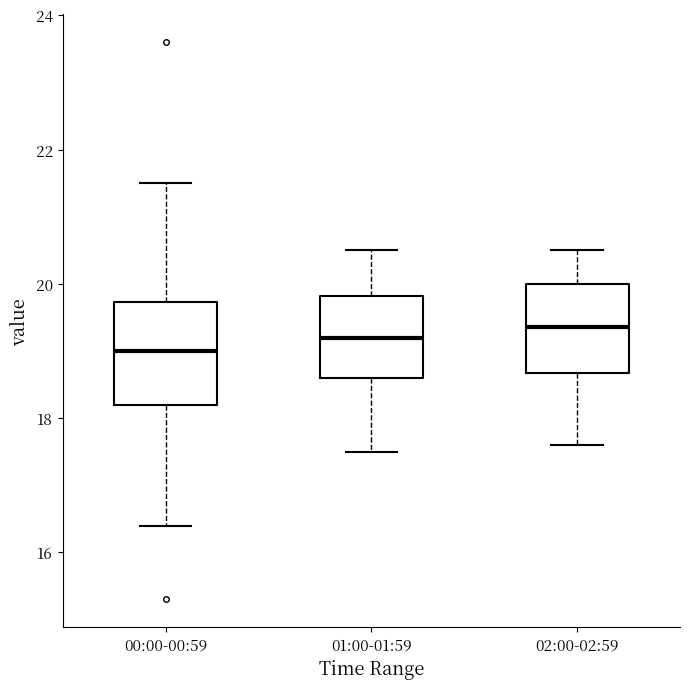

Reading left to right, read every box against the y-axis: the position of its median line, the range the box covers, and the ends of its whiskers. The values are not printed on the chart, so give them approximately, as read against the axis.

00:00-00:59: median 19.0, box 18.2 to 19.8, whiskers 16.4 to 21.6
01:00-01:59: median 19.2, box 18.6 to 19.8, whiskers 17.6 to 20.6
02:00-02:59: median 19.4, box 18.6 to 20.0, whiskers 17.6 to 20.6